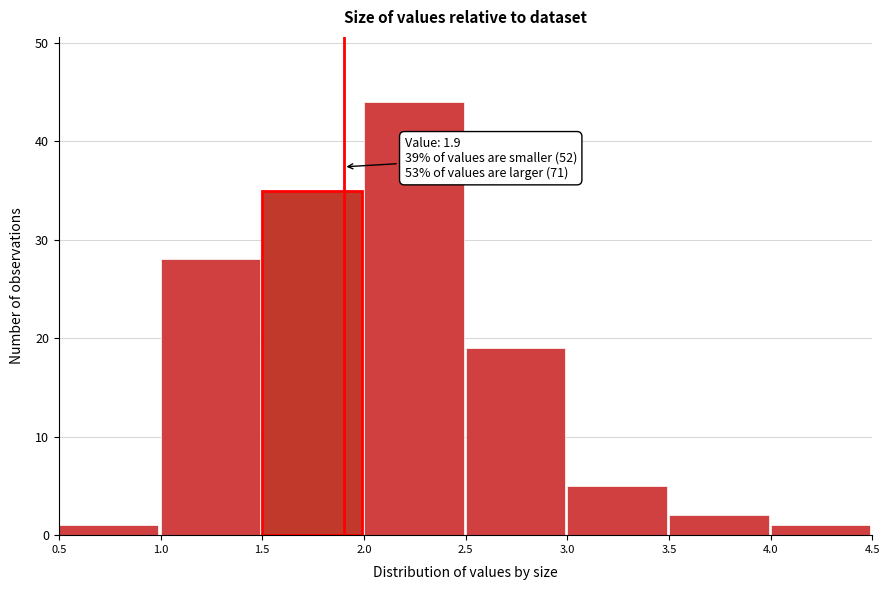

Over which range of the x-axis is the bar tallest?

2.0 to 2.5